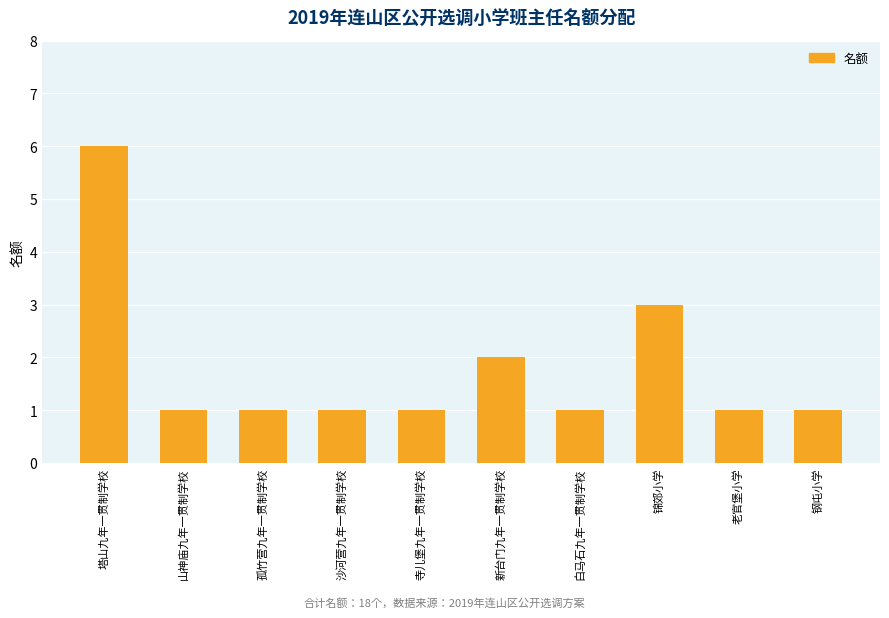

What is the sum of the values at 塔山九年一贯制学校 and 钢屯小学?

7